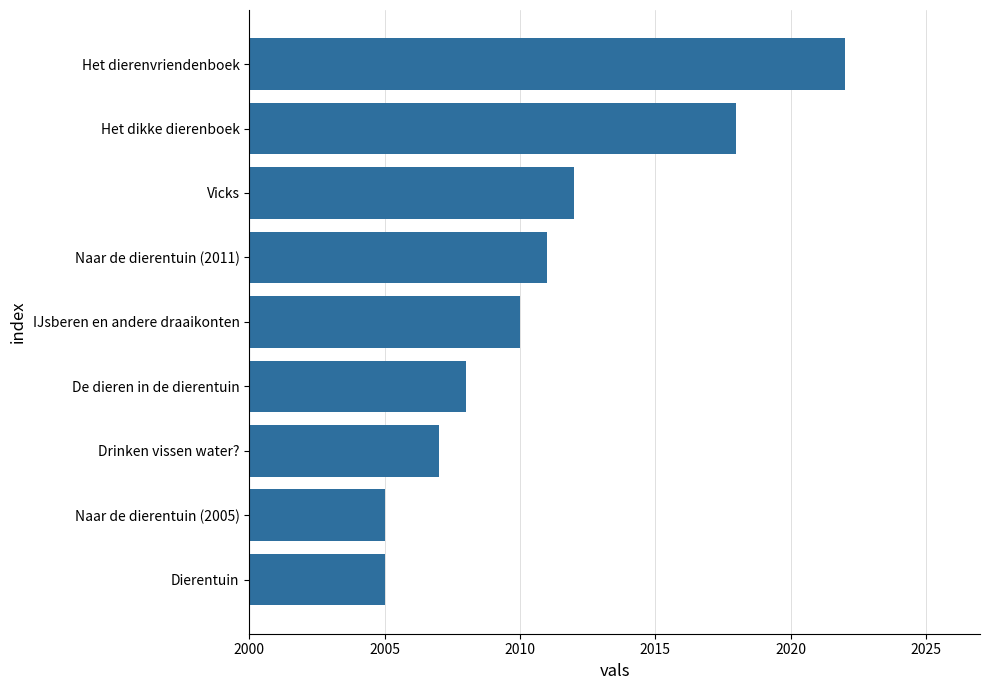

What is the label of the 2nd bar from the bottom?

Naar de dierentuin (2005)